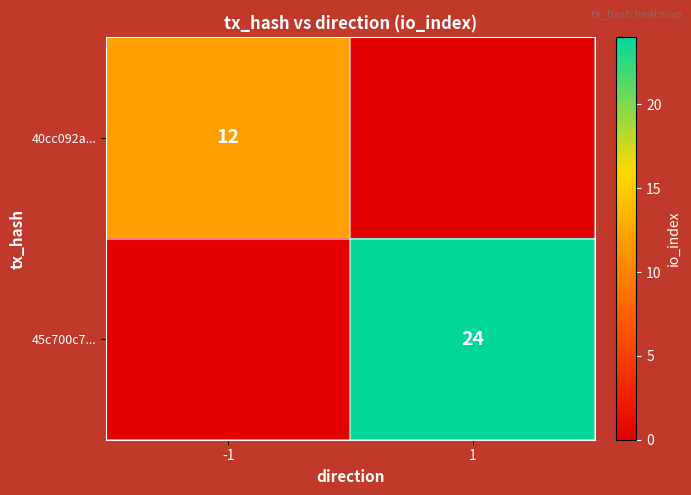

What is the difference between the highest and lowest values at 1?

24